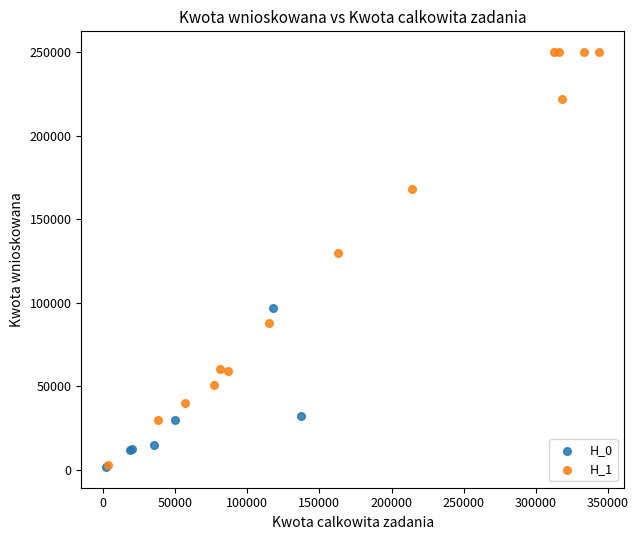

Which series contains the highest Y value?

H_1